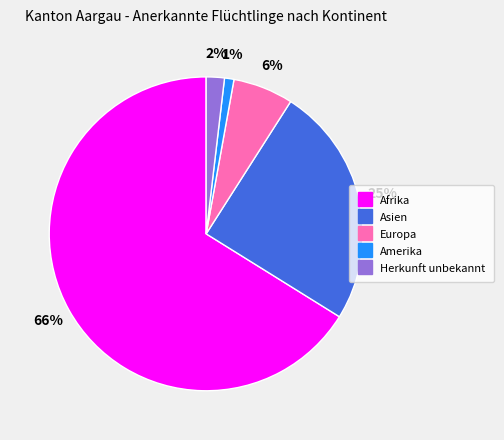

Which has a higher value, Afrika or Amerika?

Afrika